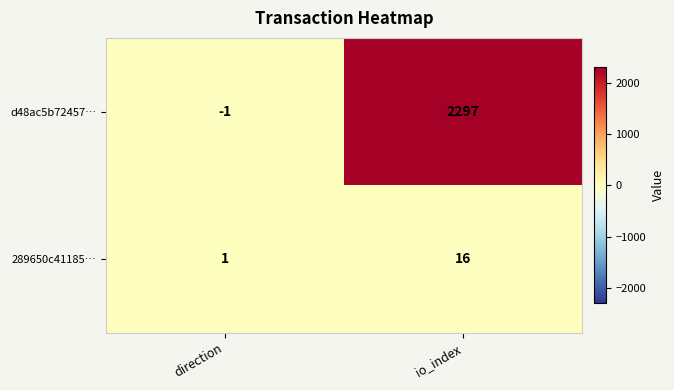

Rank the series at io_index from highest to lowest value.

d48ac5b72457…, 289650c41185…